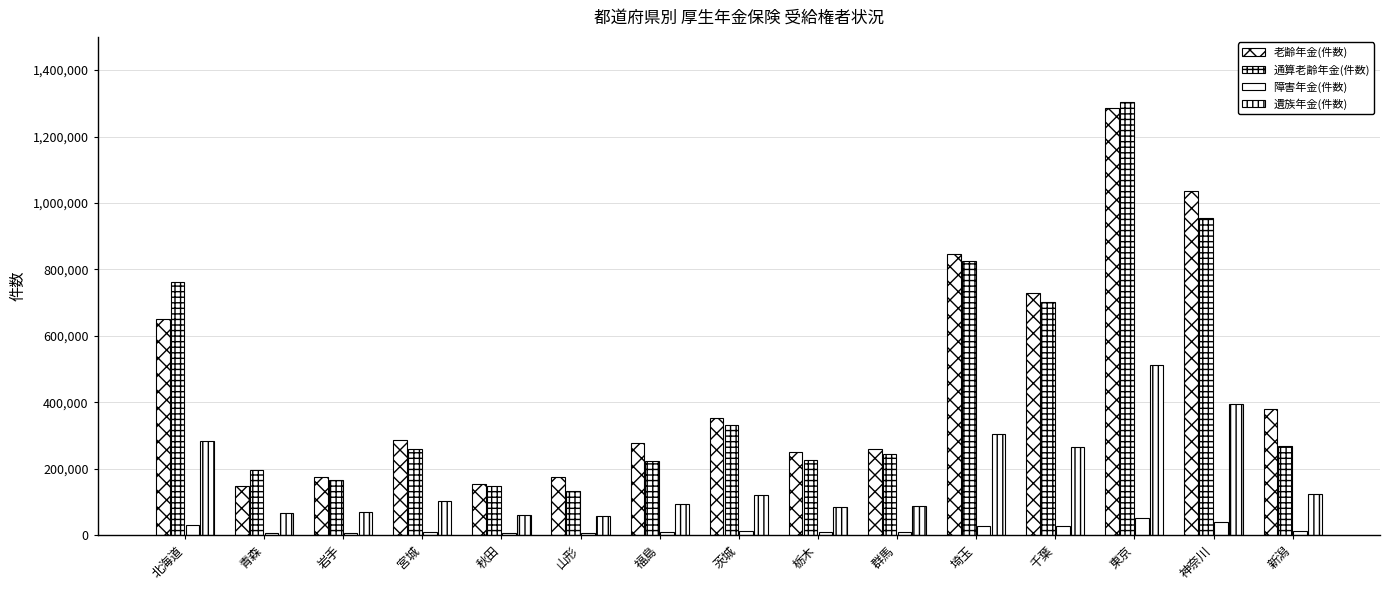

Reading right to left, extract all data points from this chart.

老齢年金(件数): 378792	1036895	1286520	730216	847906	258927	251940	353346	278999	175794	154189	288023	175569	147878	650276
通算老齢年金(件数): 269549	956031	1302624	700684	824609	245469	226478	331515	224739	134472	147953	260842	165565	194954	762672
障害年金(件数): 13738	39396	51979	26893	29360	9858	8825	12212	10932	6659	5942	11075	7390	6853	30996
遺族年金(件数): 125072	396204	511863	265615	305392	89339	85306	119905	93384	56997	62352	103029	68673	67253	283839